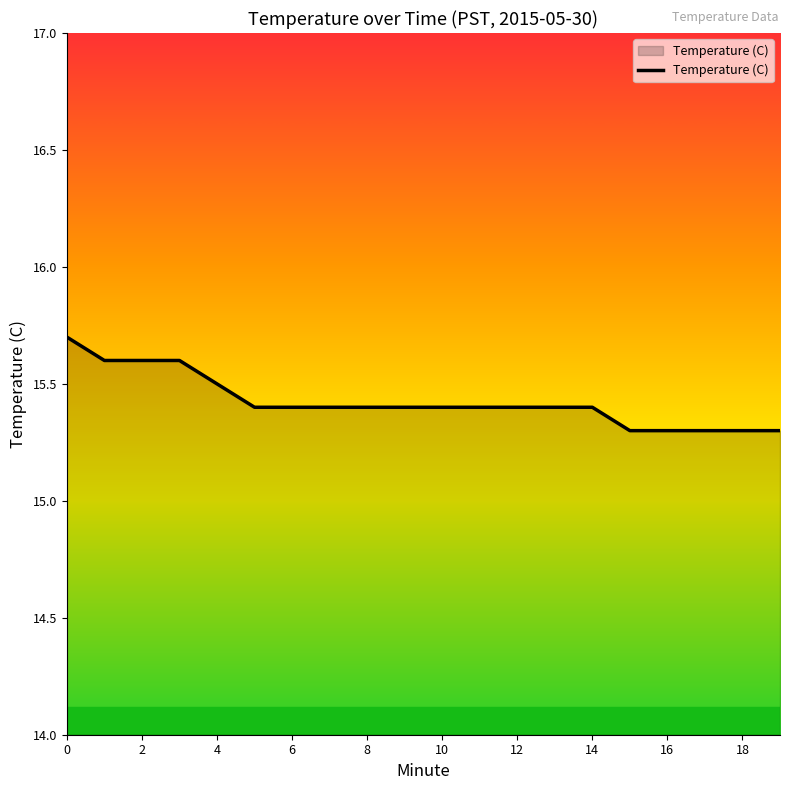

What is the difference between the maximum and minimum values?

0.4